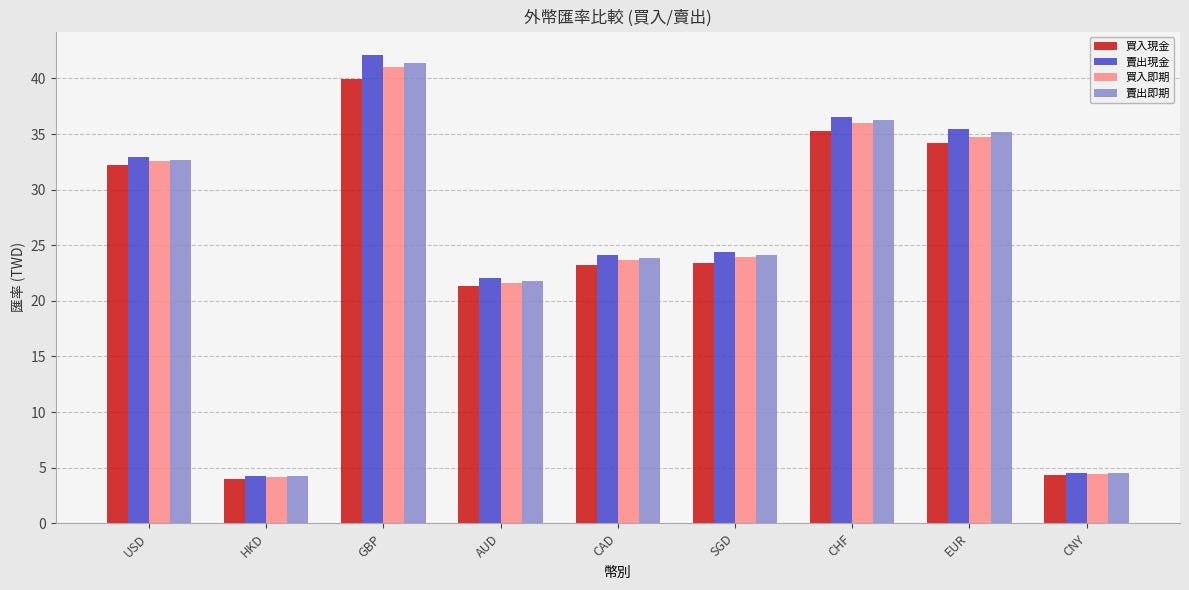

What is the label of the 6th bar from the right?

AUD